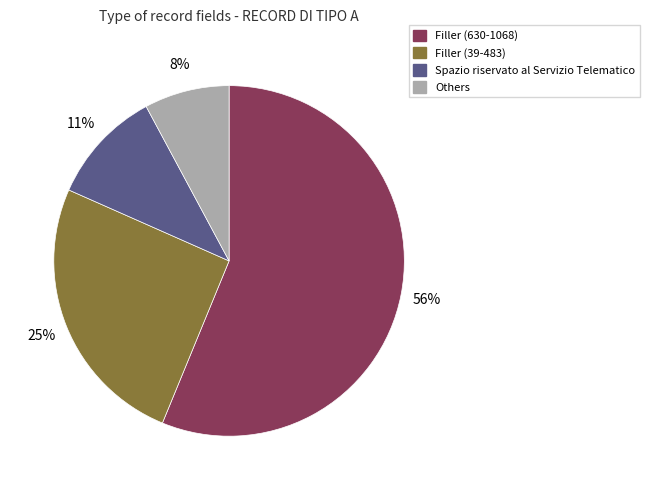

Between Spazio riservato al Servizio Telematico and Filler (630-1068), which is larger?

Filler (630-1068)